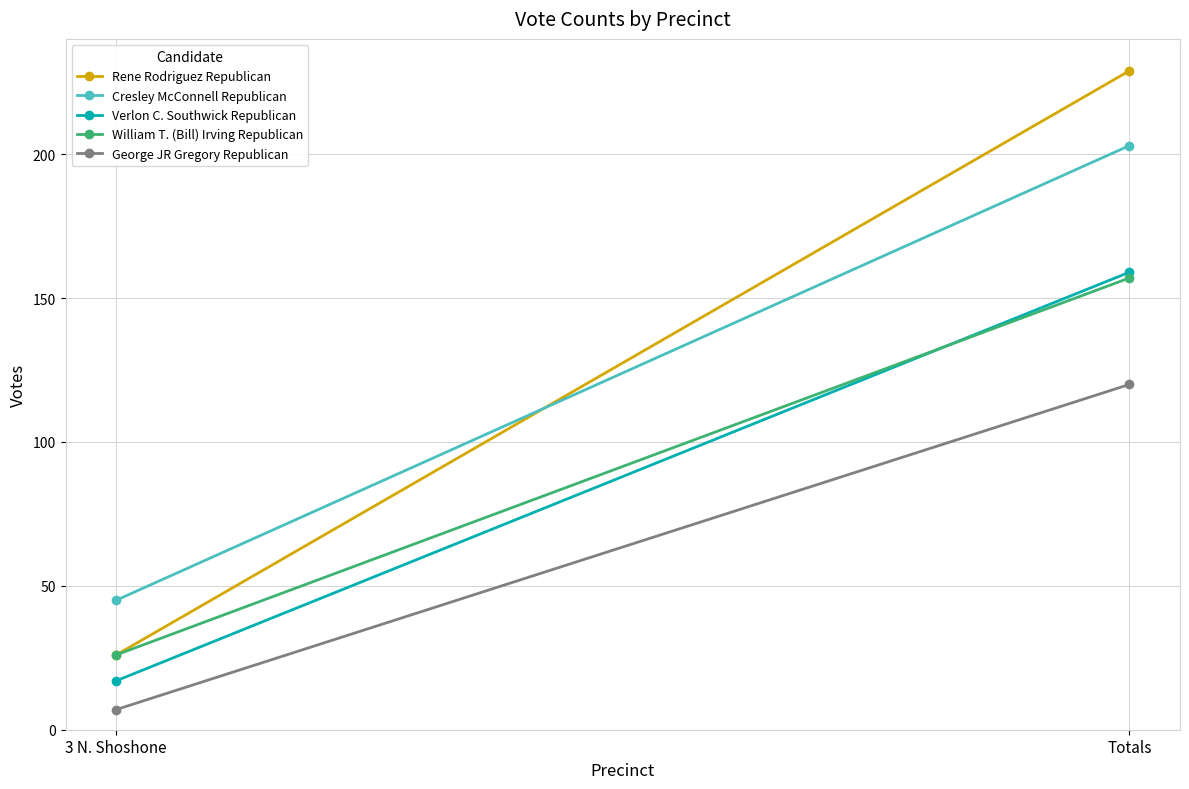

What is the difference between the Verlon C. Southwick Republican values at Totals and 3 N. Shoshone?

142